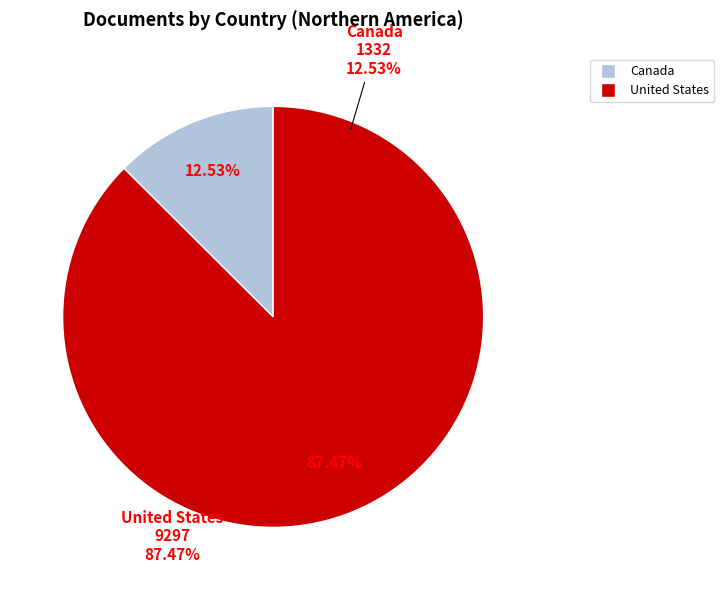

Which slice represents more than half of the pie?

United States